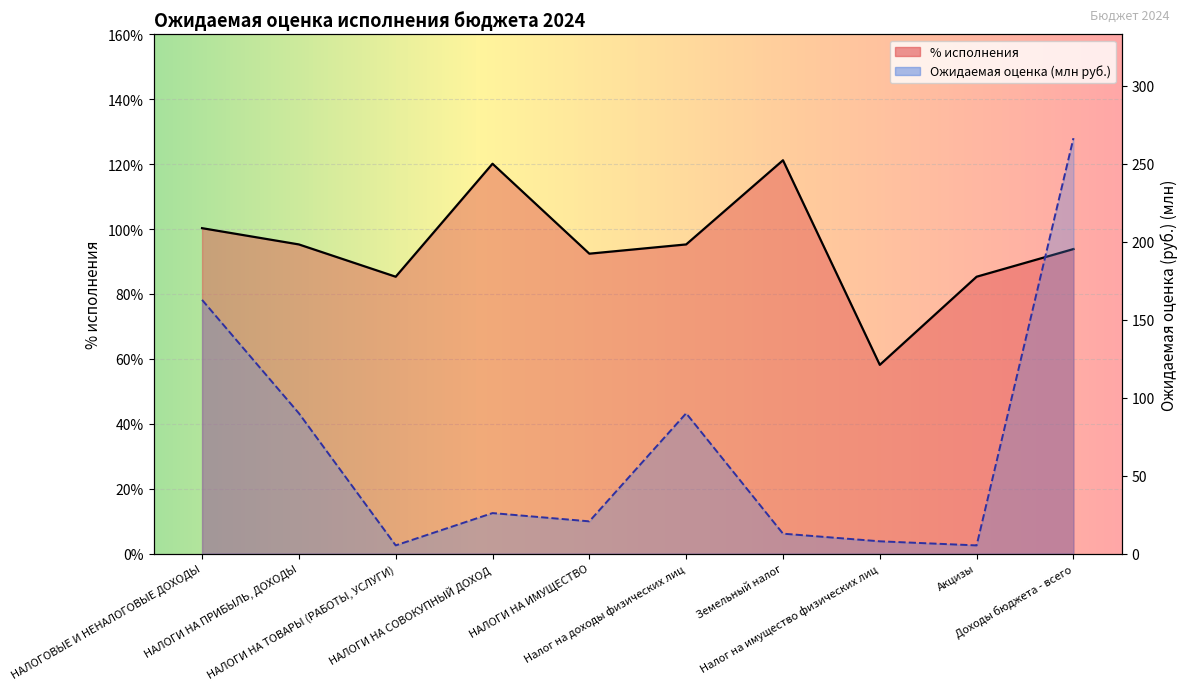

Between Акцизы and Земельный налог, which is larger?

Земельный налог